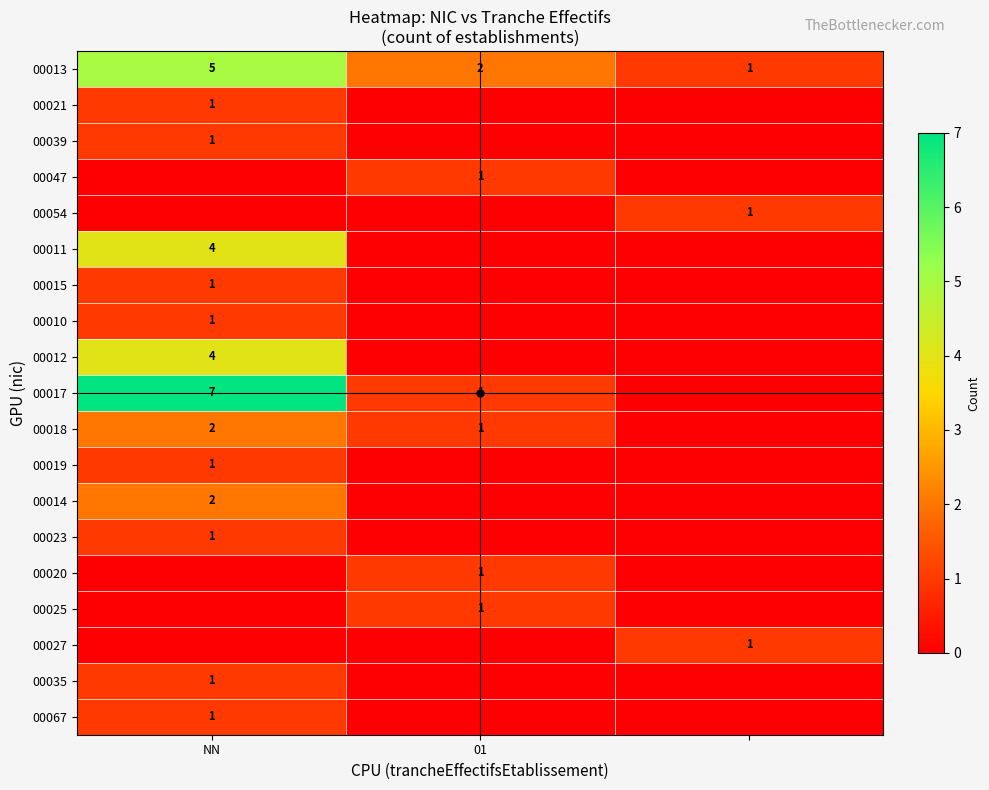

Is it true that 00021 equals 2 at NN?

False